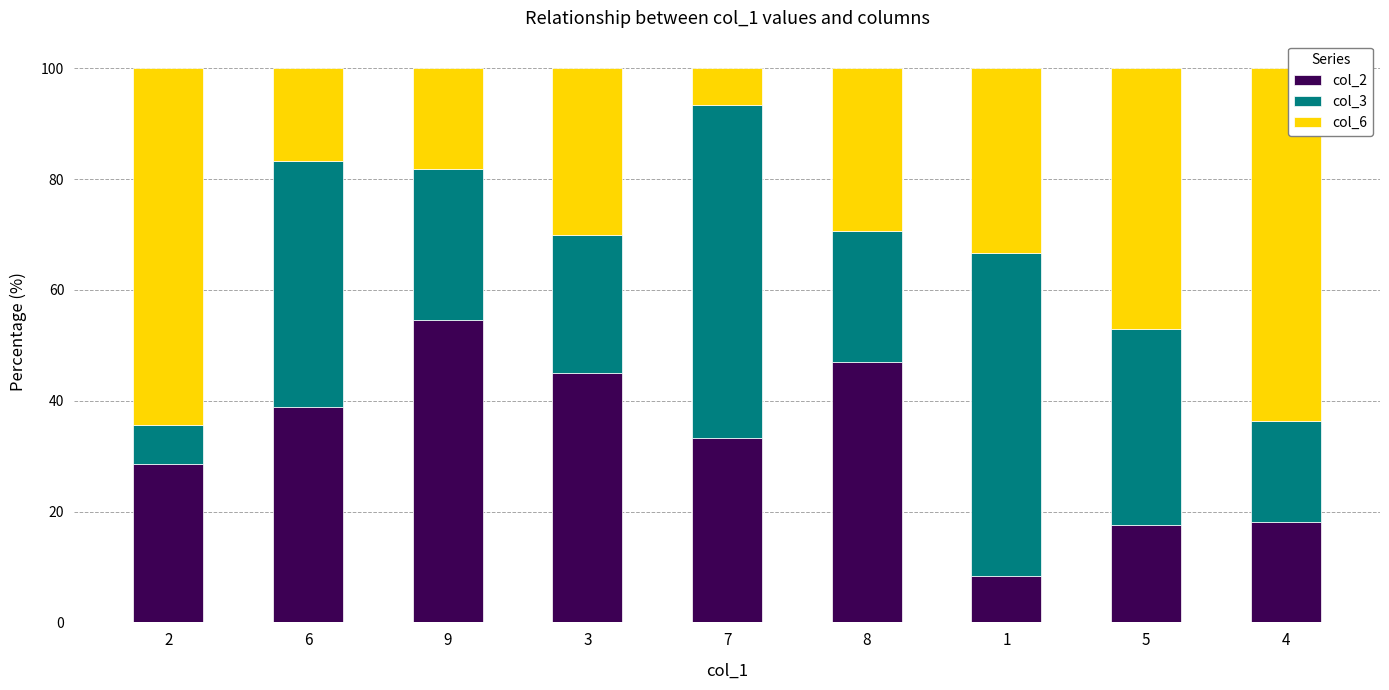

What is the lowest value of the col_2 series?

8.3